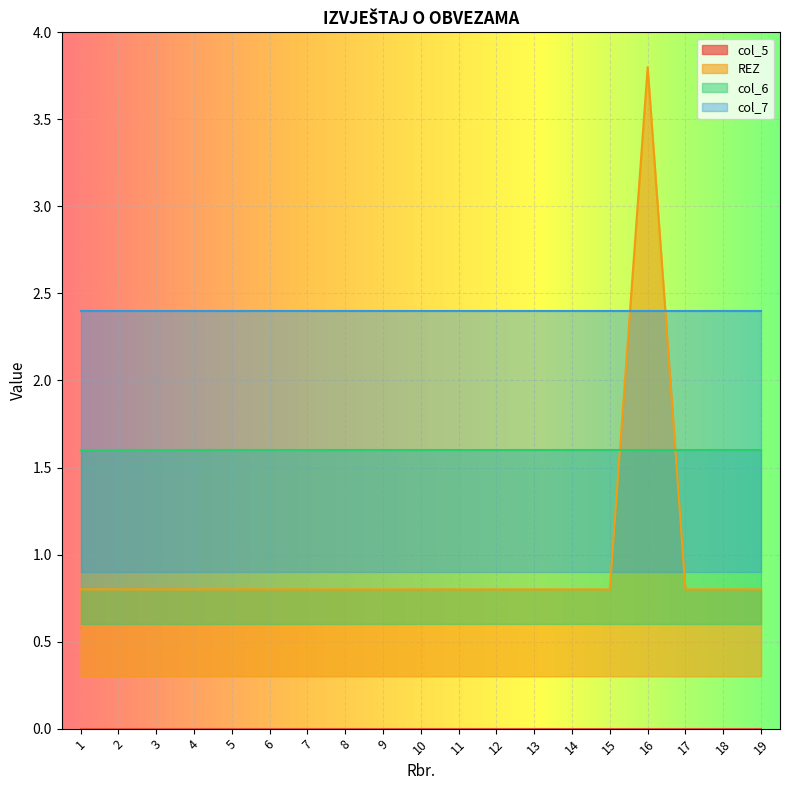

Which category has the highest value in the col_5 series?

1